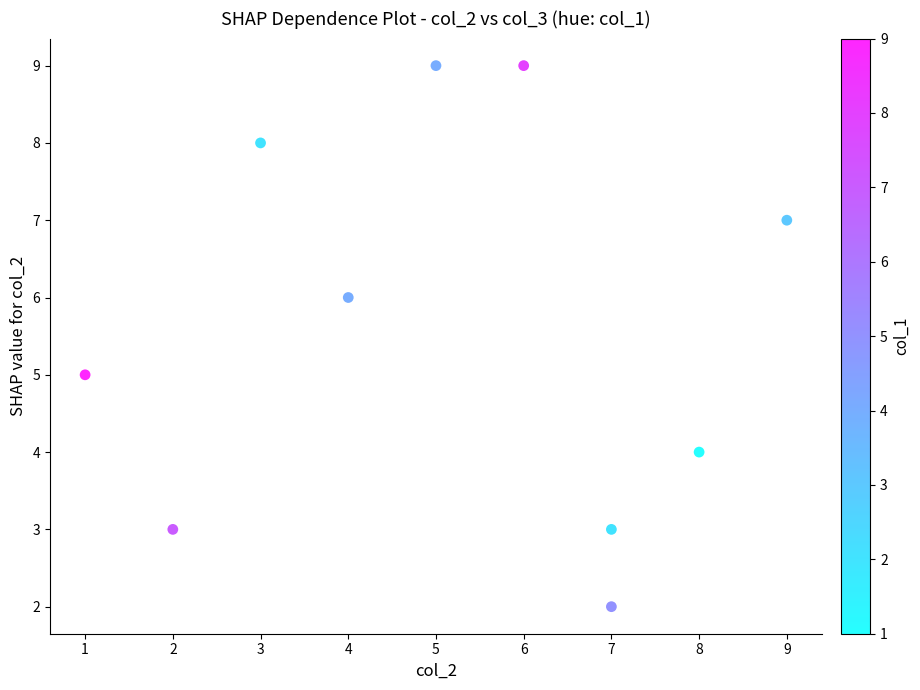

What is the range of X values (max minus min)?

8